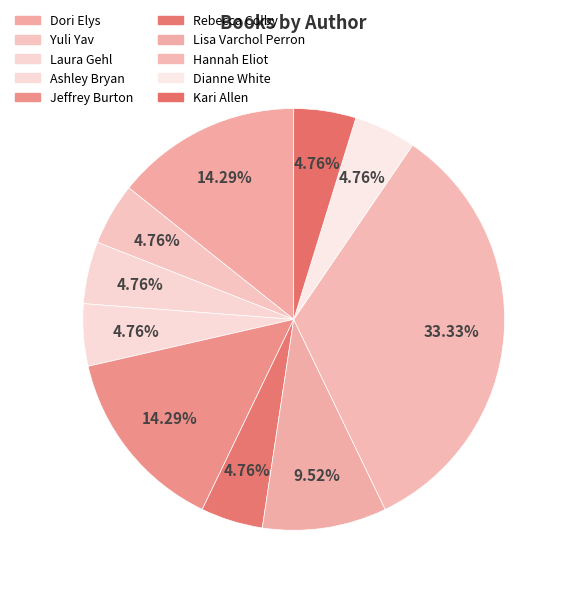

The Jeffrey Burton slice represents 1% of the pie. True or false?

False